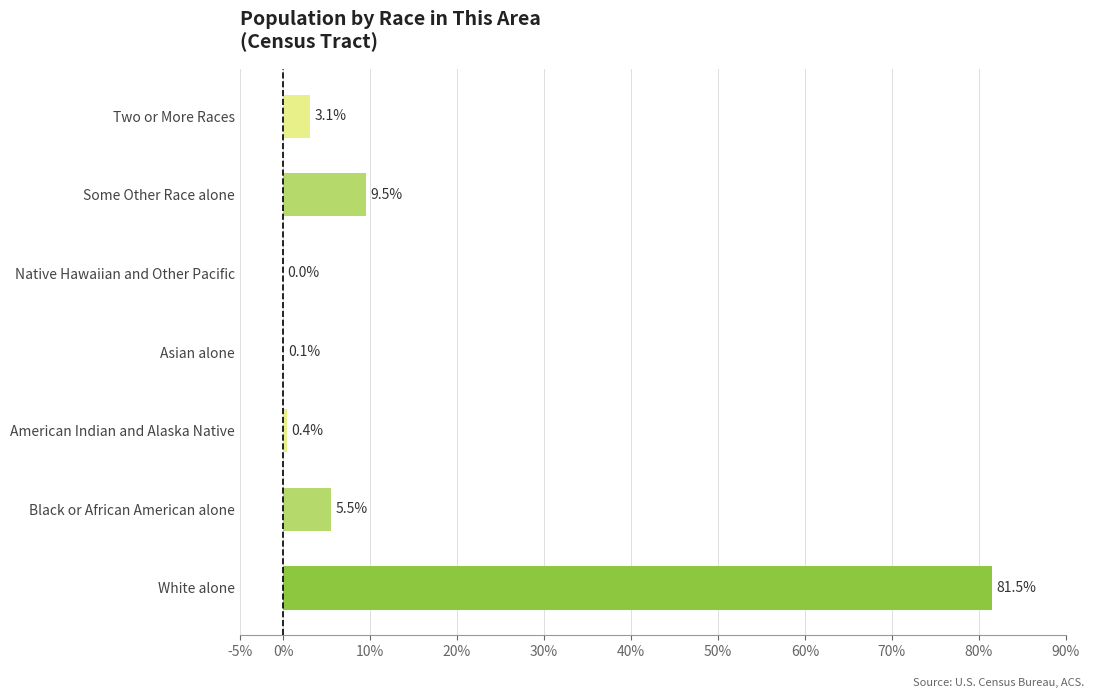

What is the sum of all values?

100.1